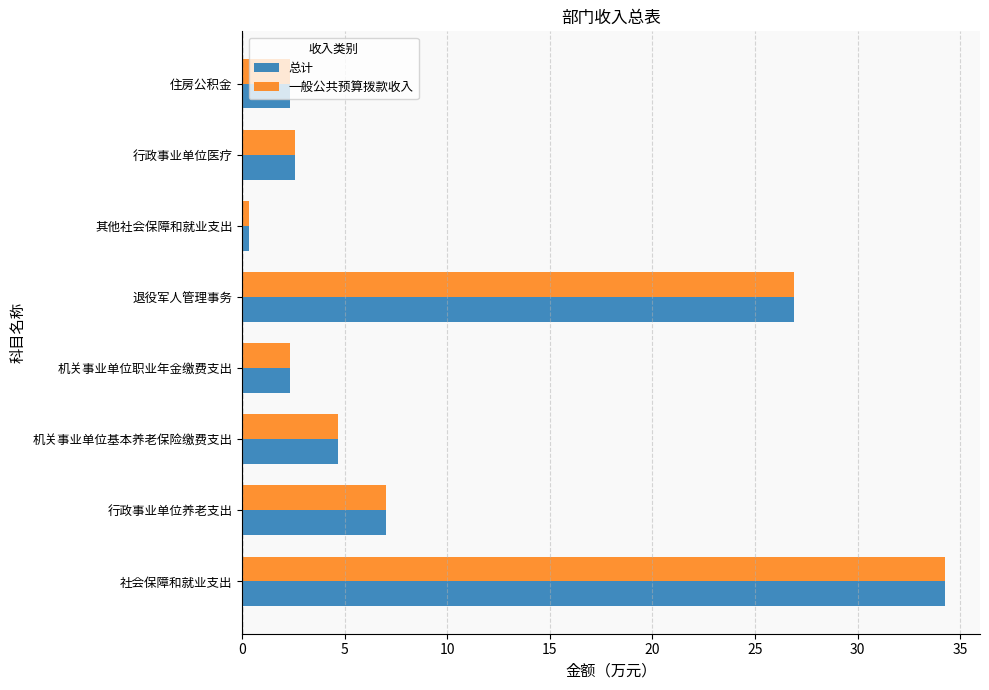

What is the approximate value of 总计 at 行政事业单位医疗?

2.6